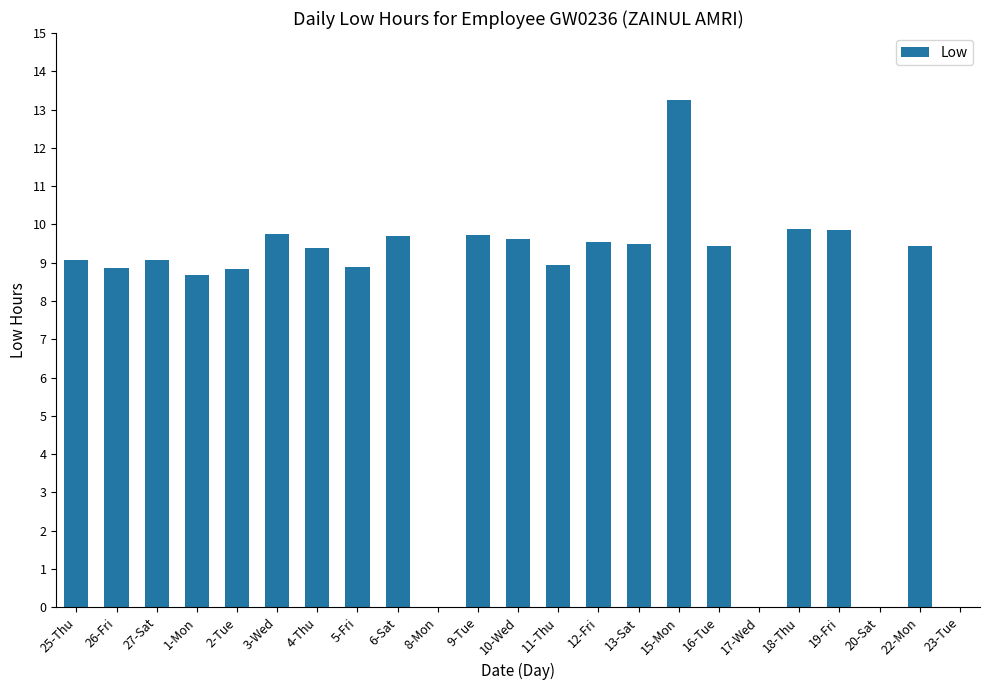

What is the sum of all values?

181.4